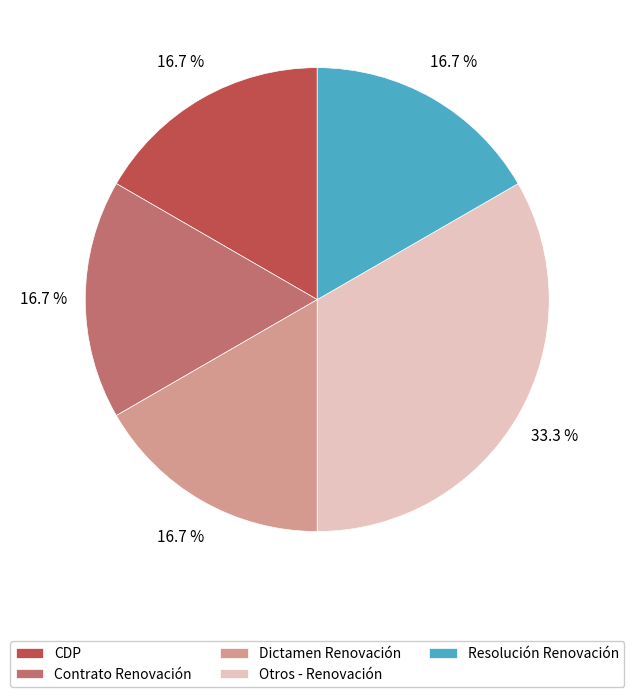

What is the largest slice in the pie chart?

Otros - Renovación